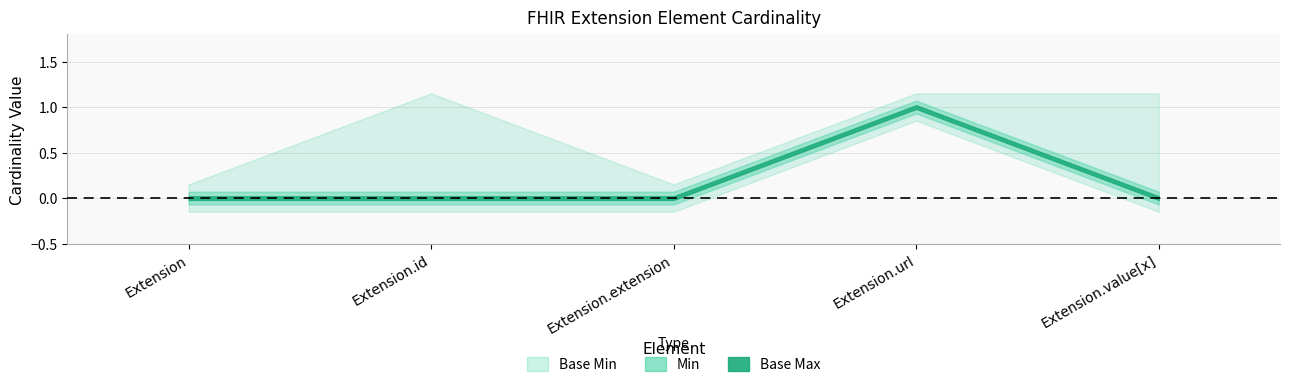

Is it true that Min equals 0 at Extension?

False